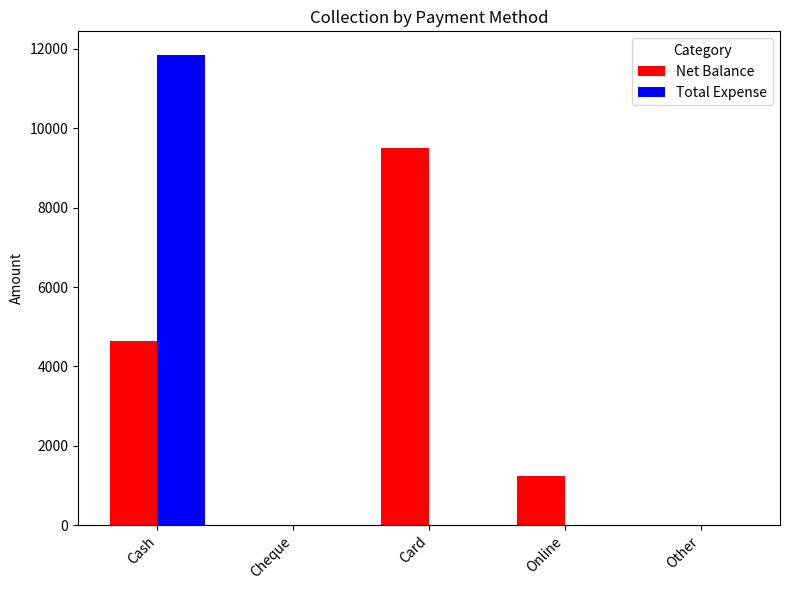

The Net Balance series shows 1250 at Online. True or false?

True